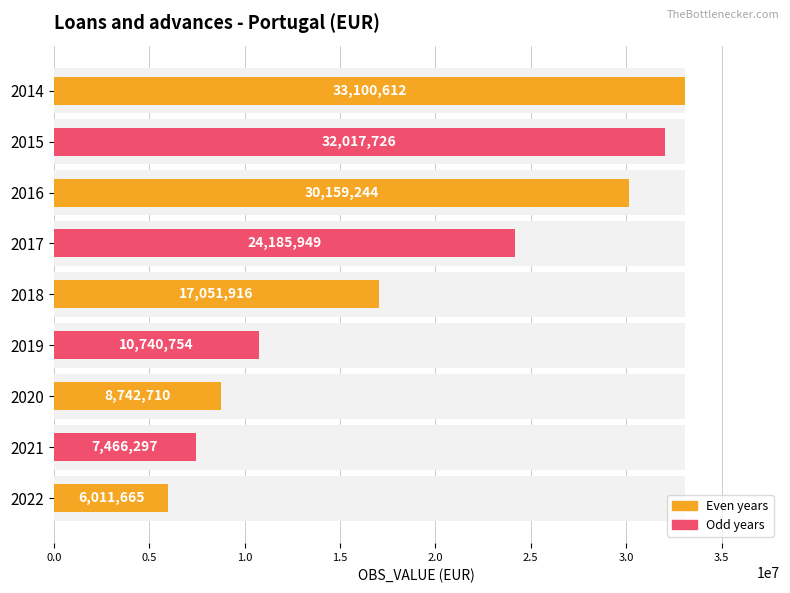

What is the greatest value displayed?

33100612